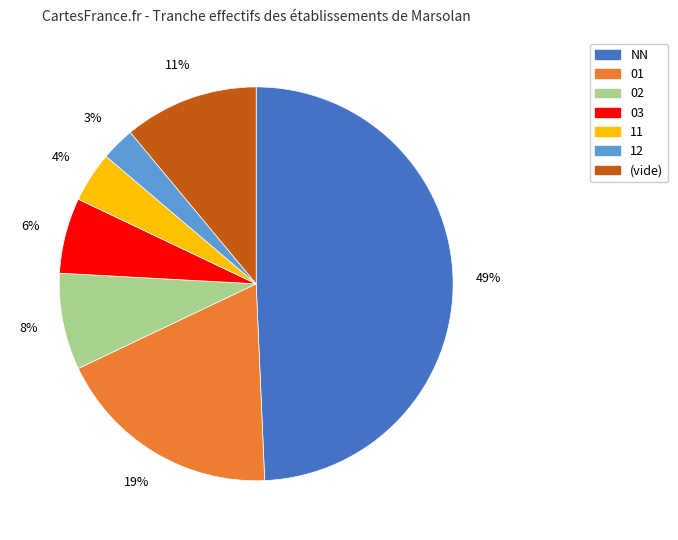

Do 03 and 02 together represent more than half of the pie?

No